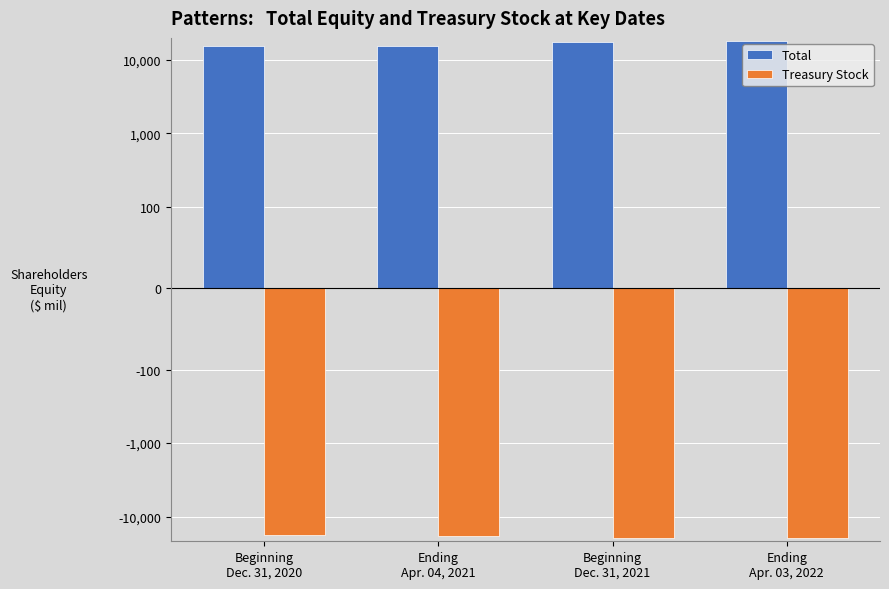

Reading right to left, list all the values displayed in this chart.

Total: 18014	17641	15340	15661
Treasury Stock: -19837	-19619	-18585	-17893